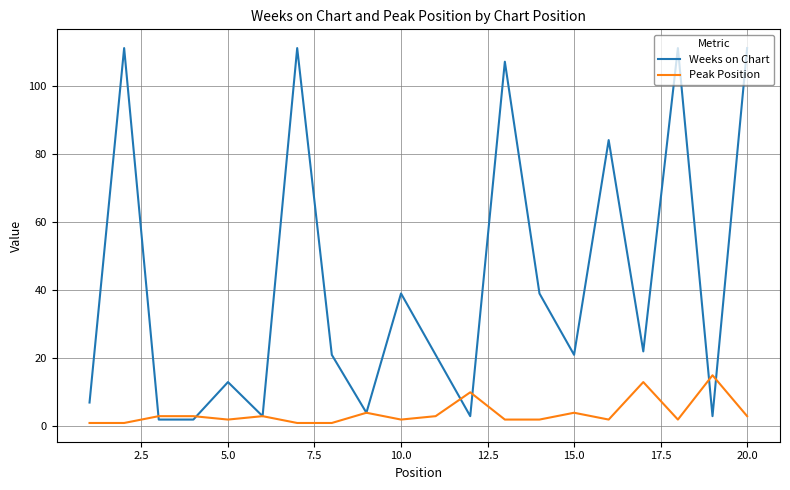

What are all the series names shown in the legend?

Weeks on Chart, Peak Position